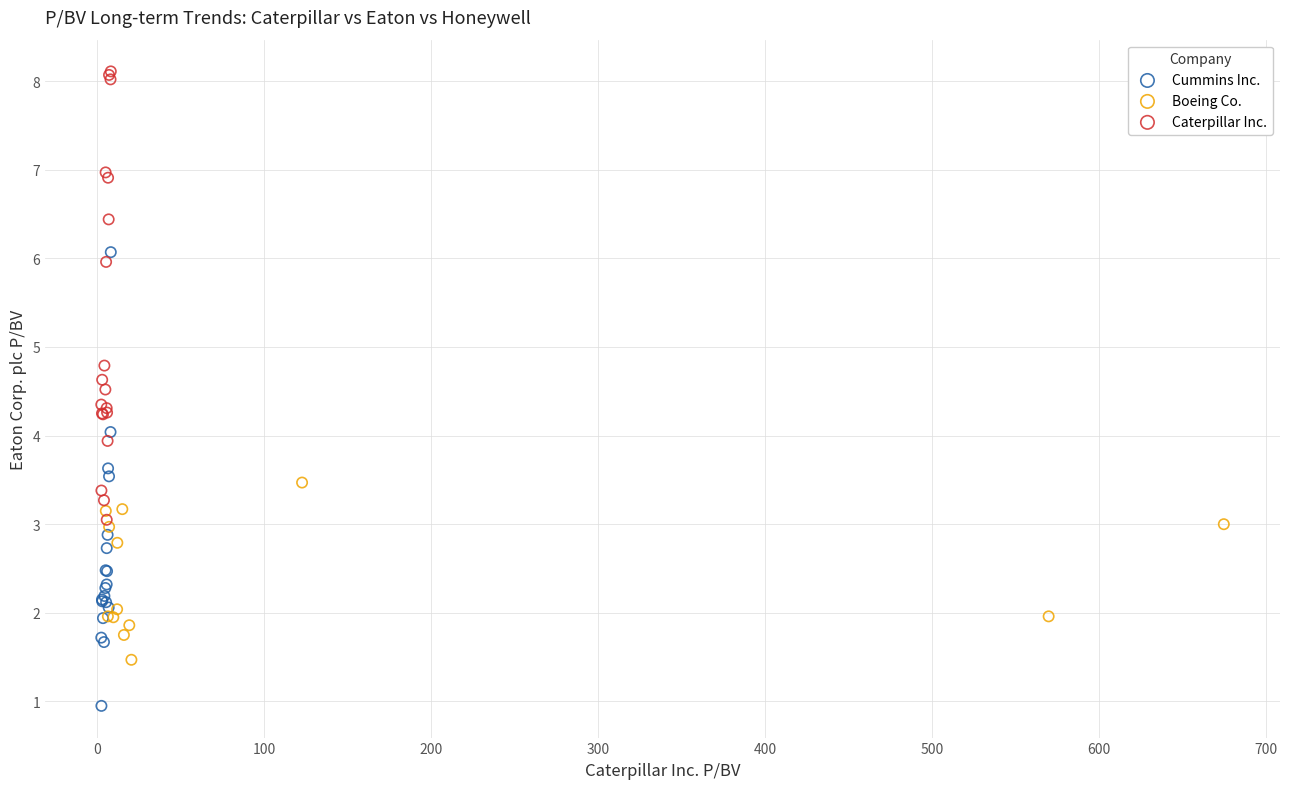

What are all the series names shown in the legend?

Cummins Inc., Boeing Co., Caterpillar Inc.